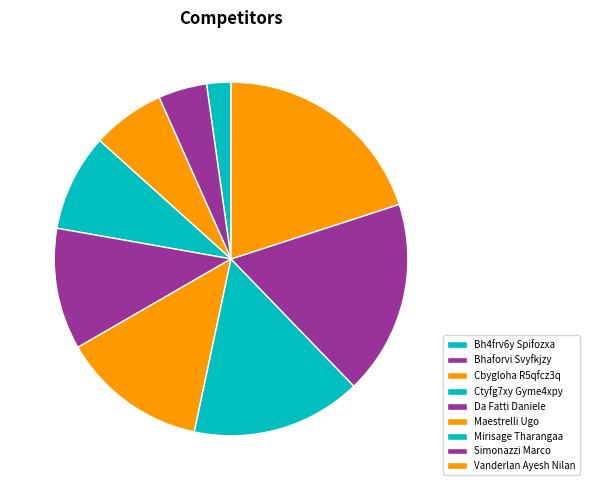

Count the number of slices in the pie.

9